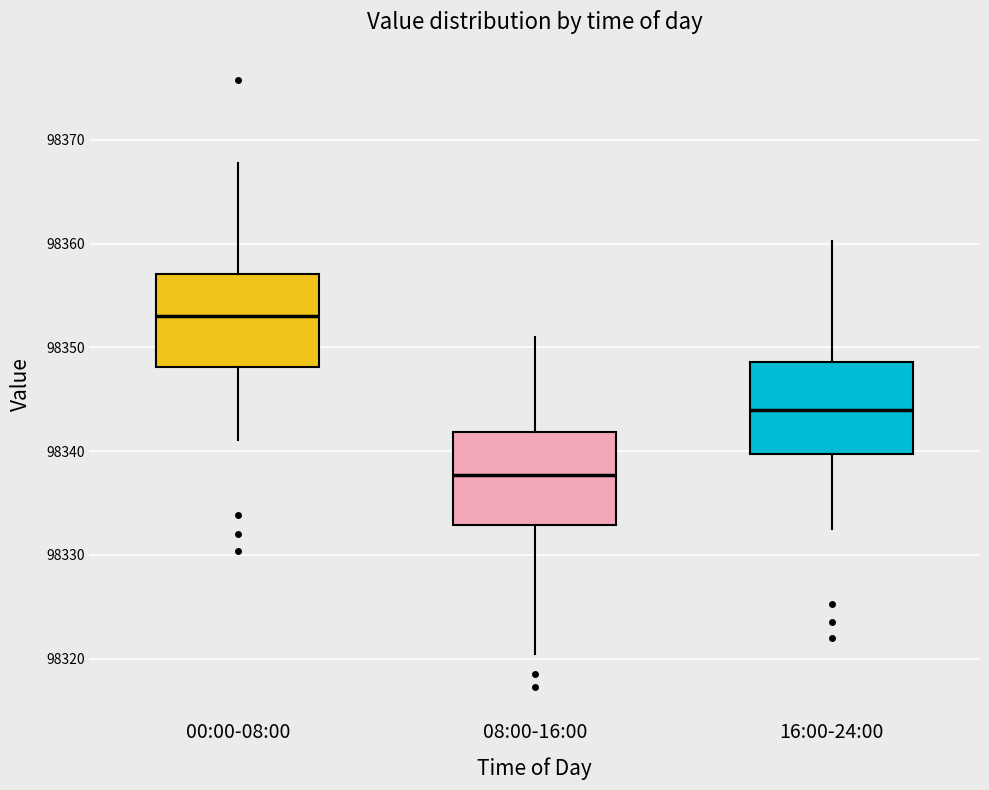

Which box's median line is the highest?

00:00-08:00